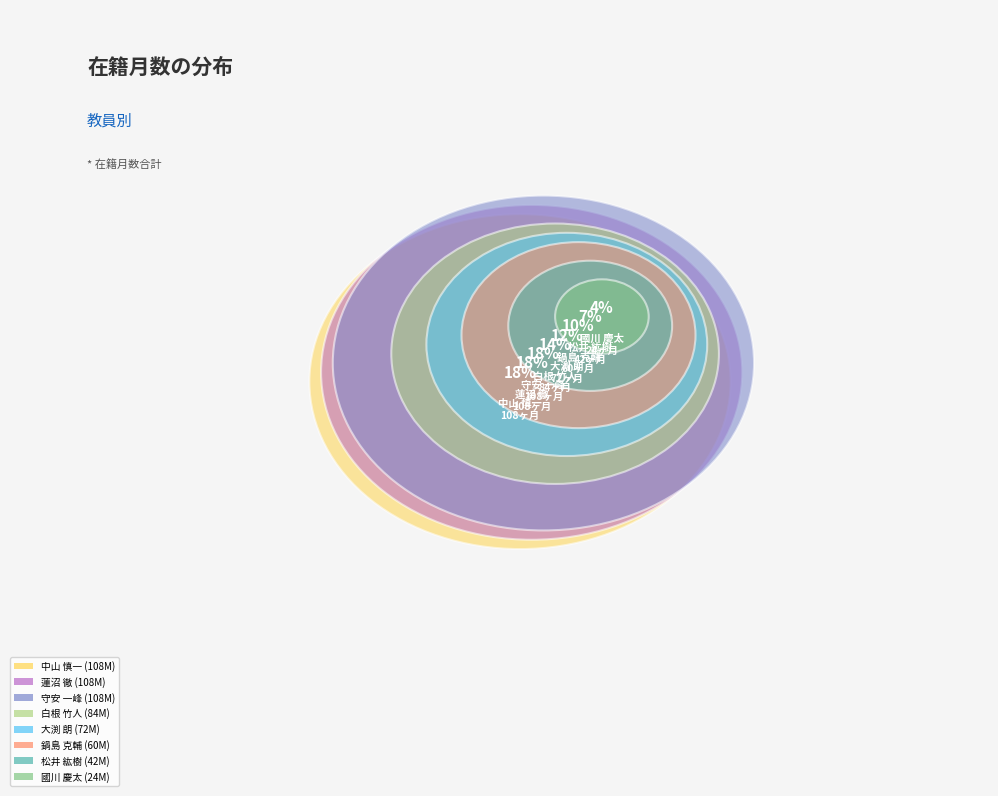

Is there any slice that represents more than half of the pie?

No